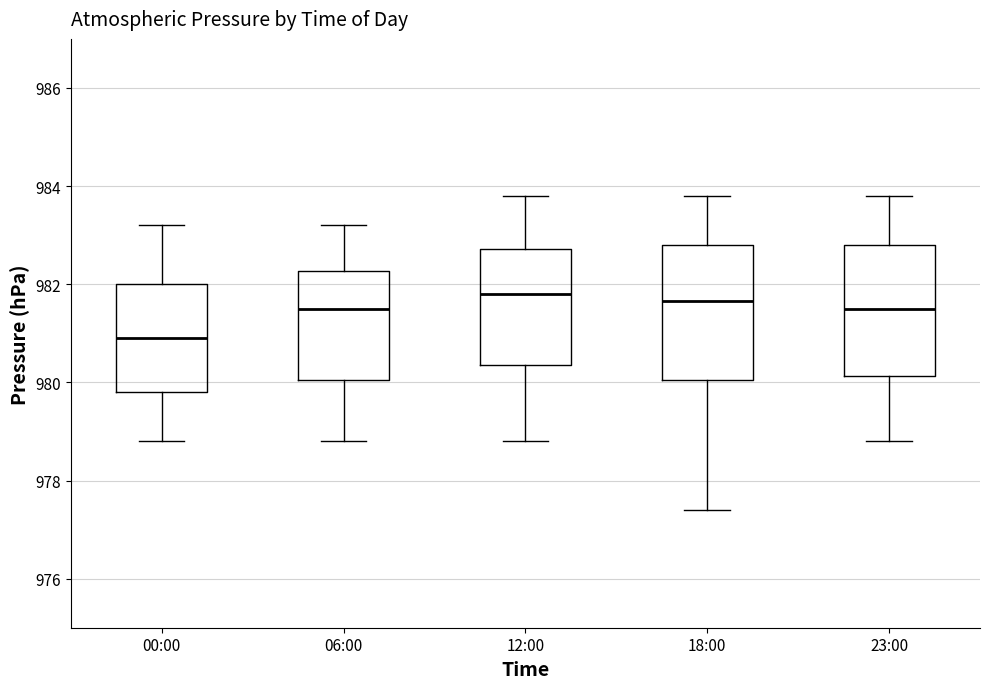

Which box has the lowest median line?

00:00